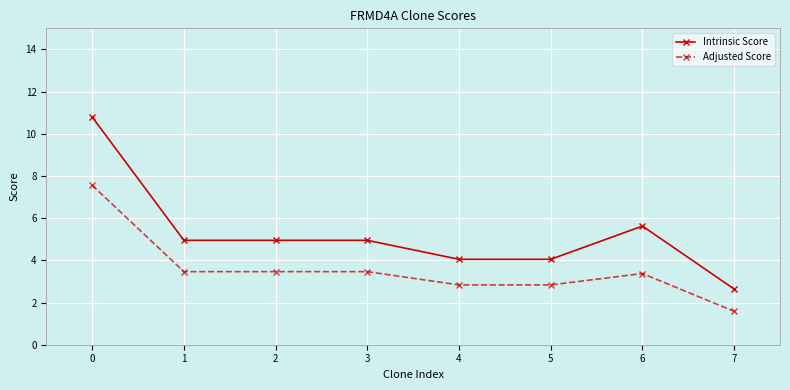

What is the highest value of the Adjusted Score series?

7.6